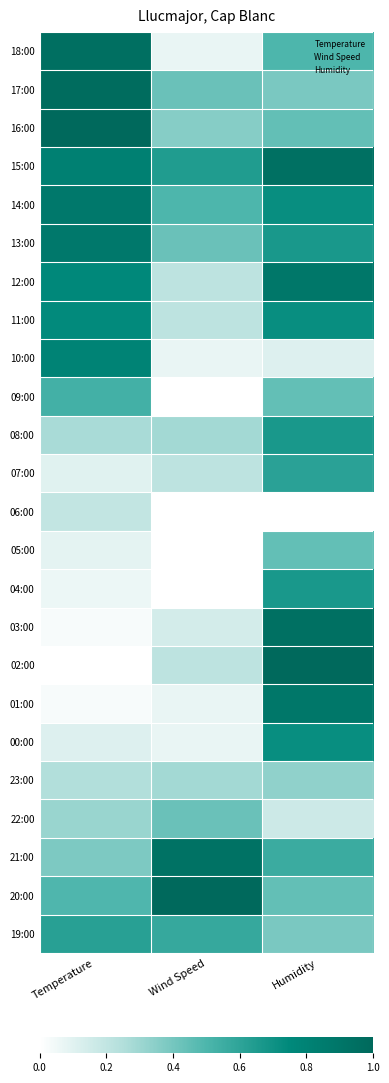

Between Wind Speed and Humidity, which is larger?

Humidity